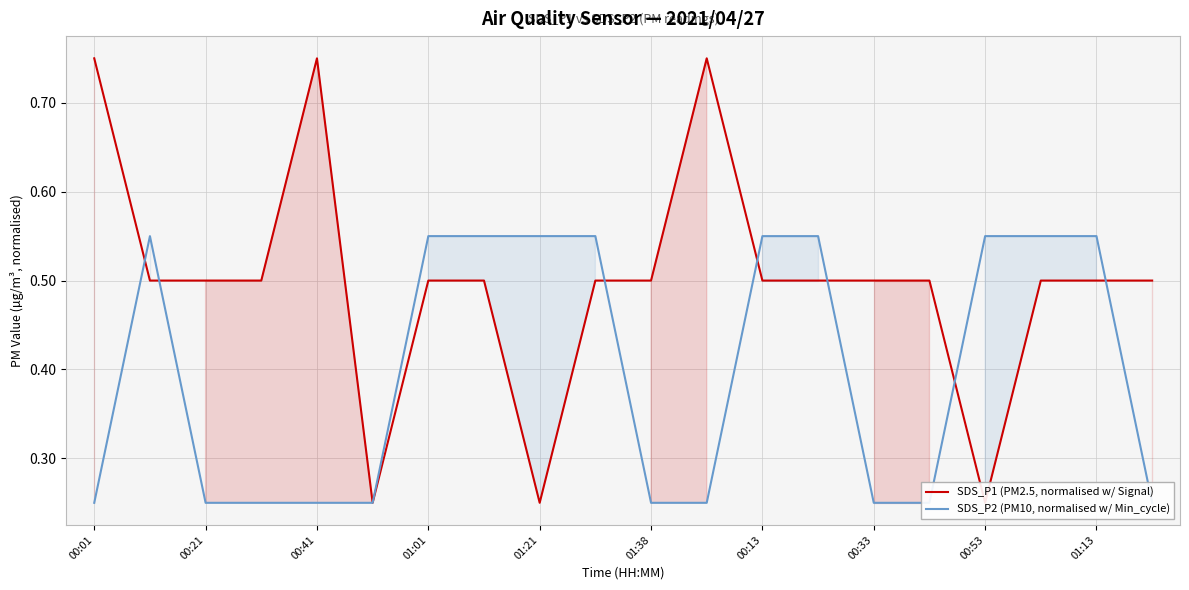

At how many categories does at least one series exceed 0?

20